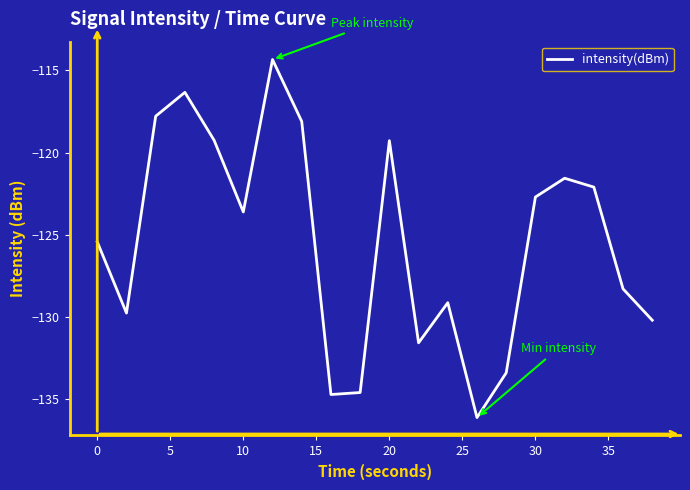

What is the smallest value displayed?

-136.1